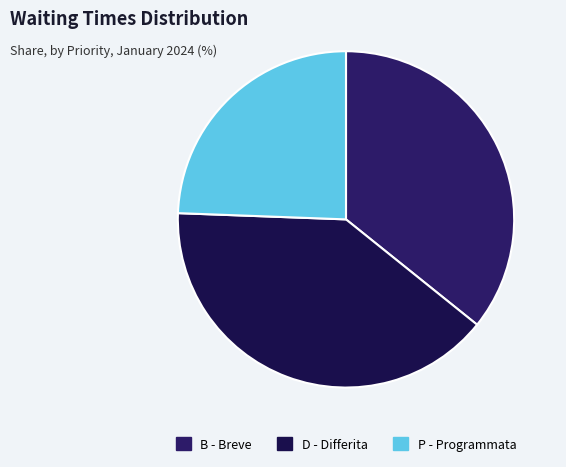

Is it true that P - Programmata is 2% of the pie?

False